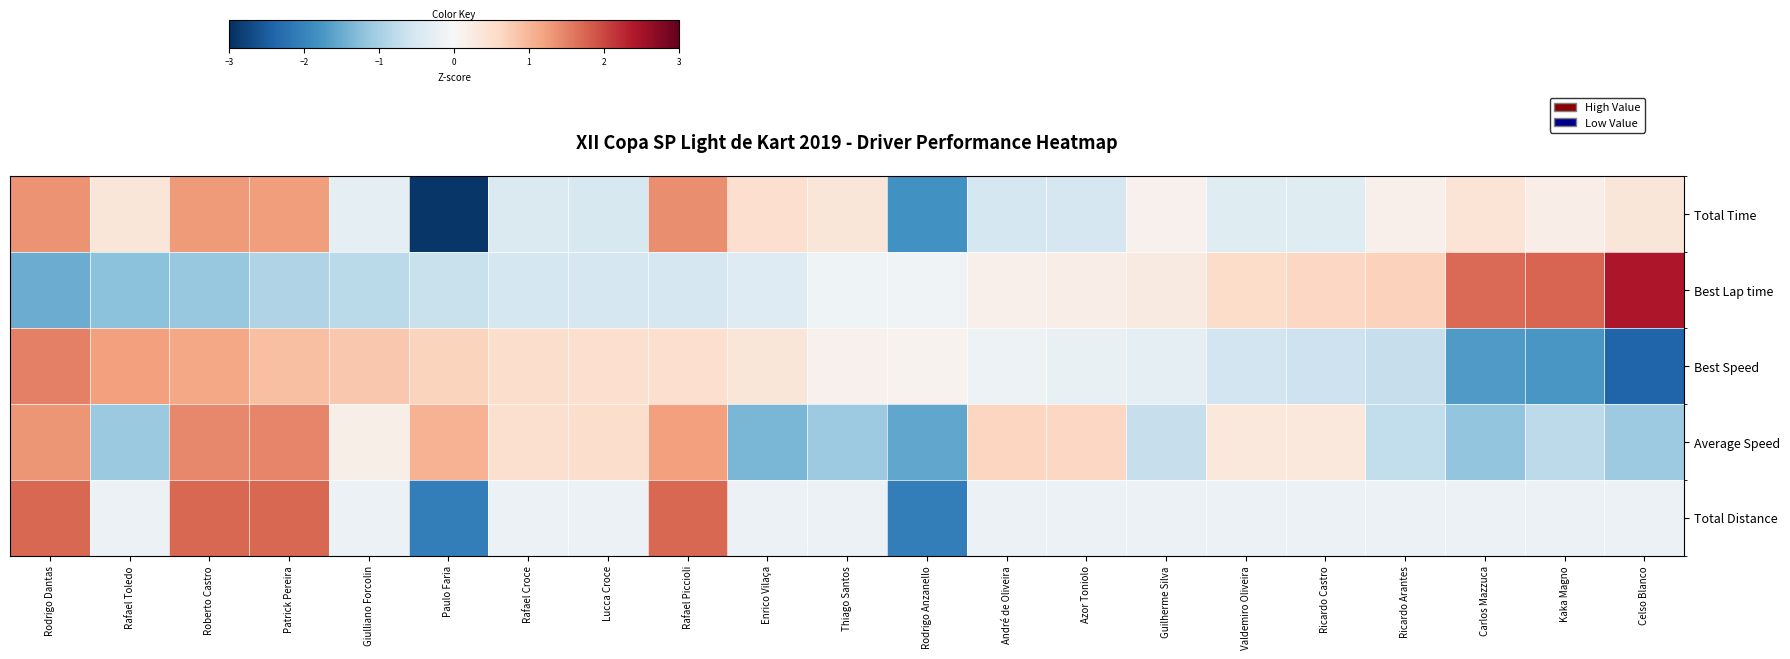

Which series has the largest range (max minus min)?

row_0